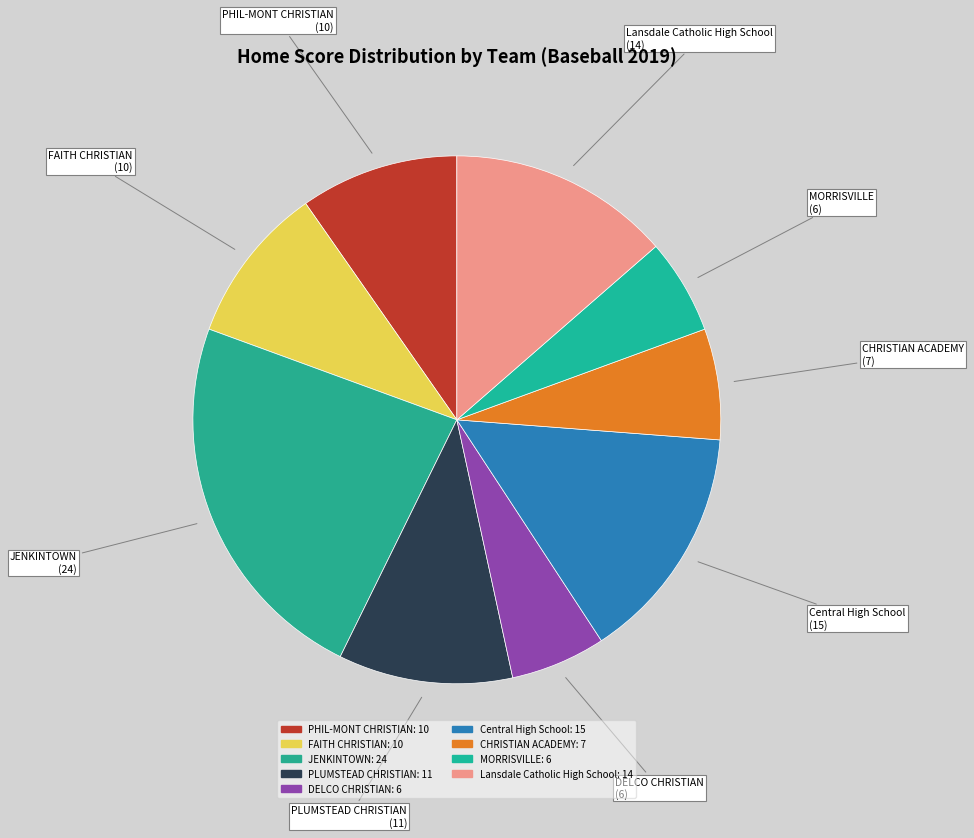

How many segments does this pie chart have?

9